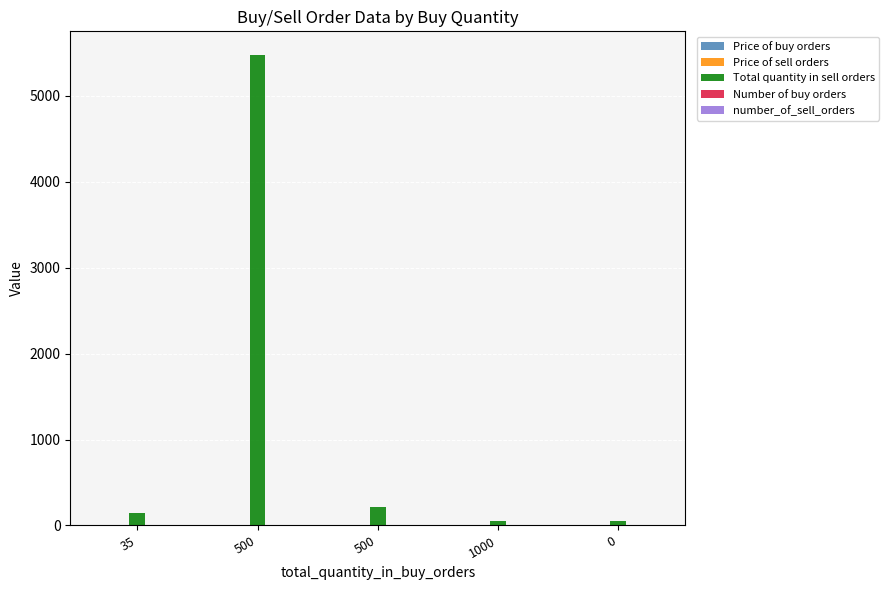

How many series are shown in this chart?

5